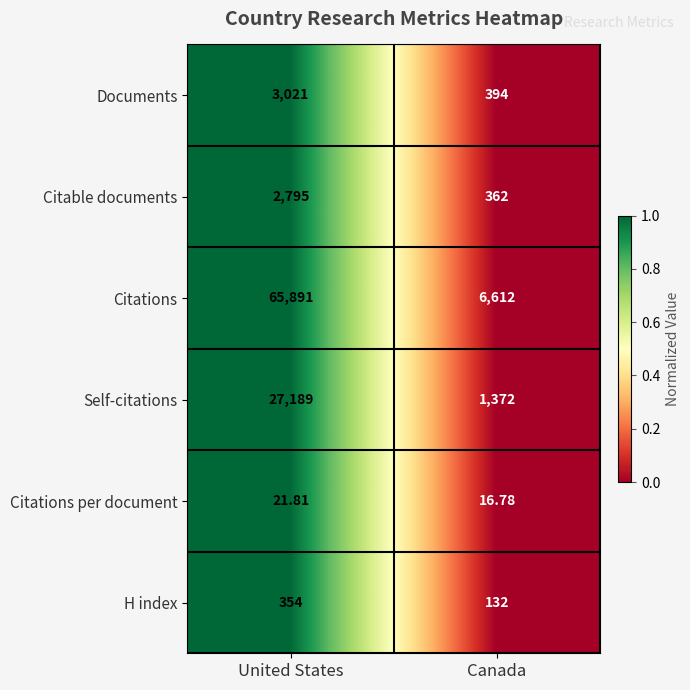

Which category has the lowest value across all series?

Canada